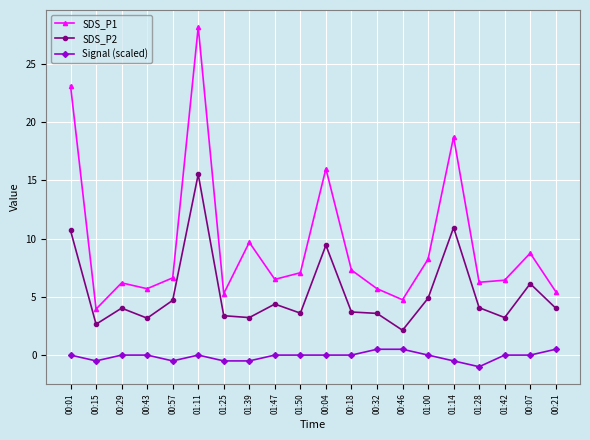

List the series in order of their overall mean, lowest first.

Signal (scaled), SDS_P2, SDS_P1